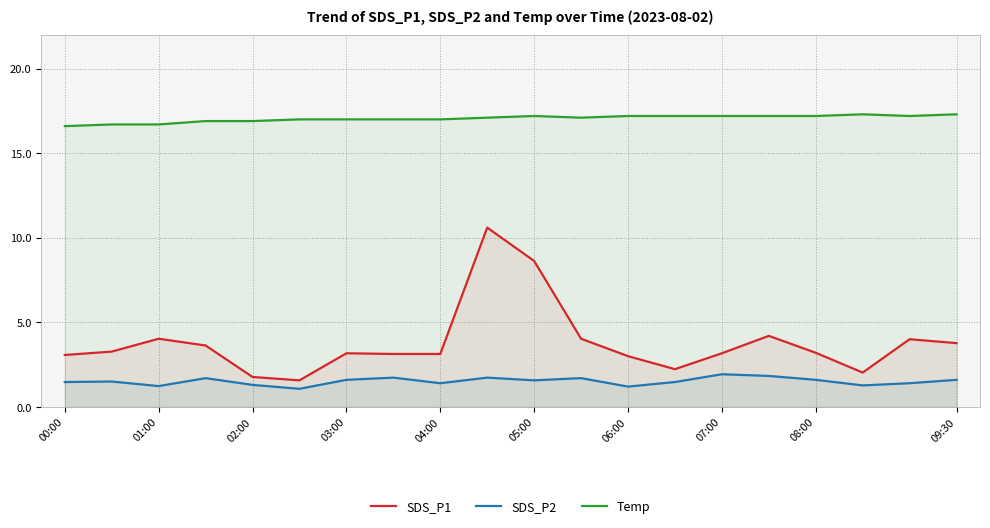

True or false: Temp and SDS_P1 intersect in this chart.

False